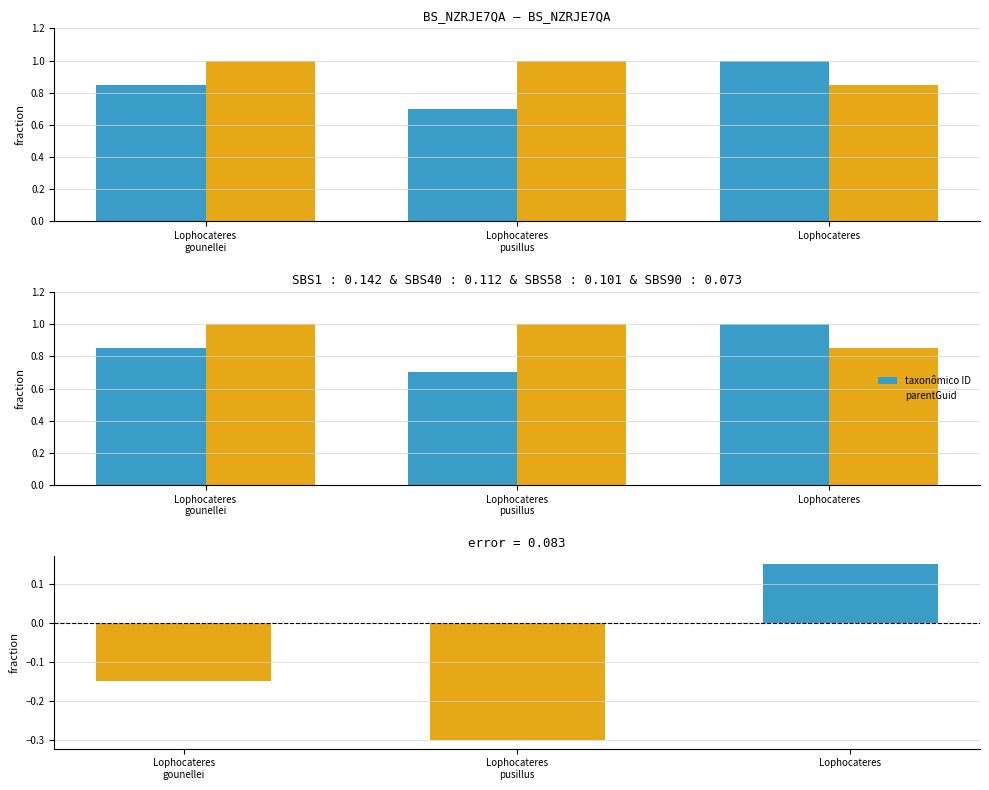

The value of parentGuid at Lophocateres is 1.3. True or false?

False